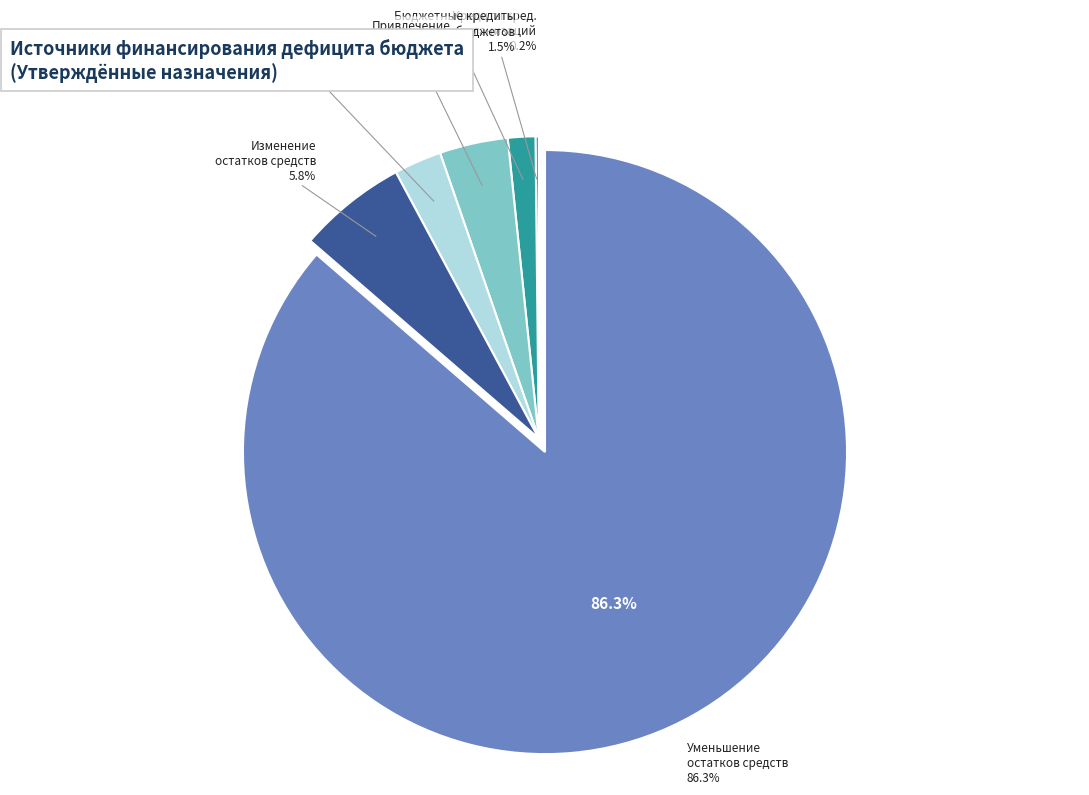

Is it true that Уменьшение остатков средств is 99% of the pie?

False